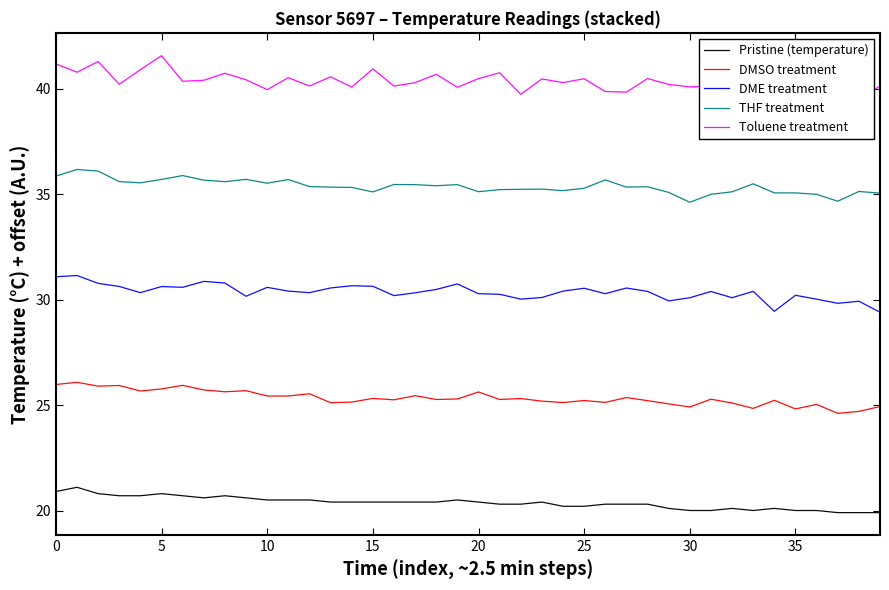

What are all the series names shown in the legend?

Pristine (temperature), DMSO treatment, DME treatment, THF treatment, Toluene treatment